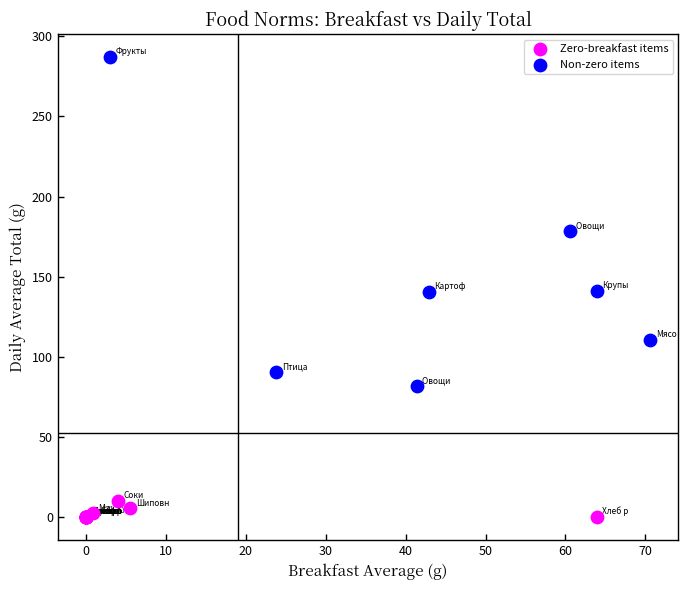

Which series contains the lowest Y value?

Zero-breakfast items